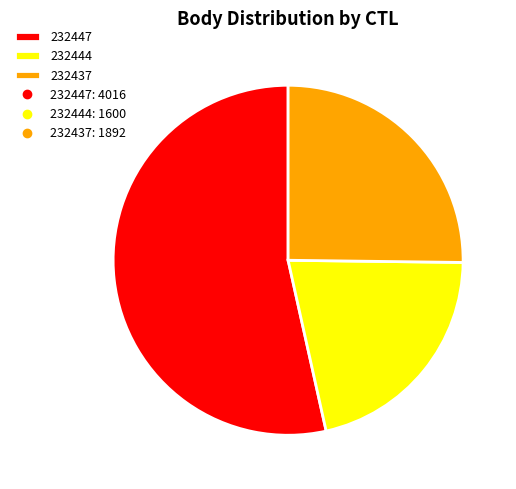

The 232437 slice represents 16% of the pie. True or false?

False